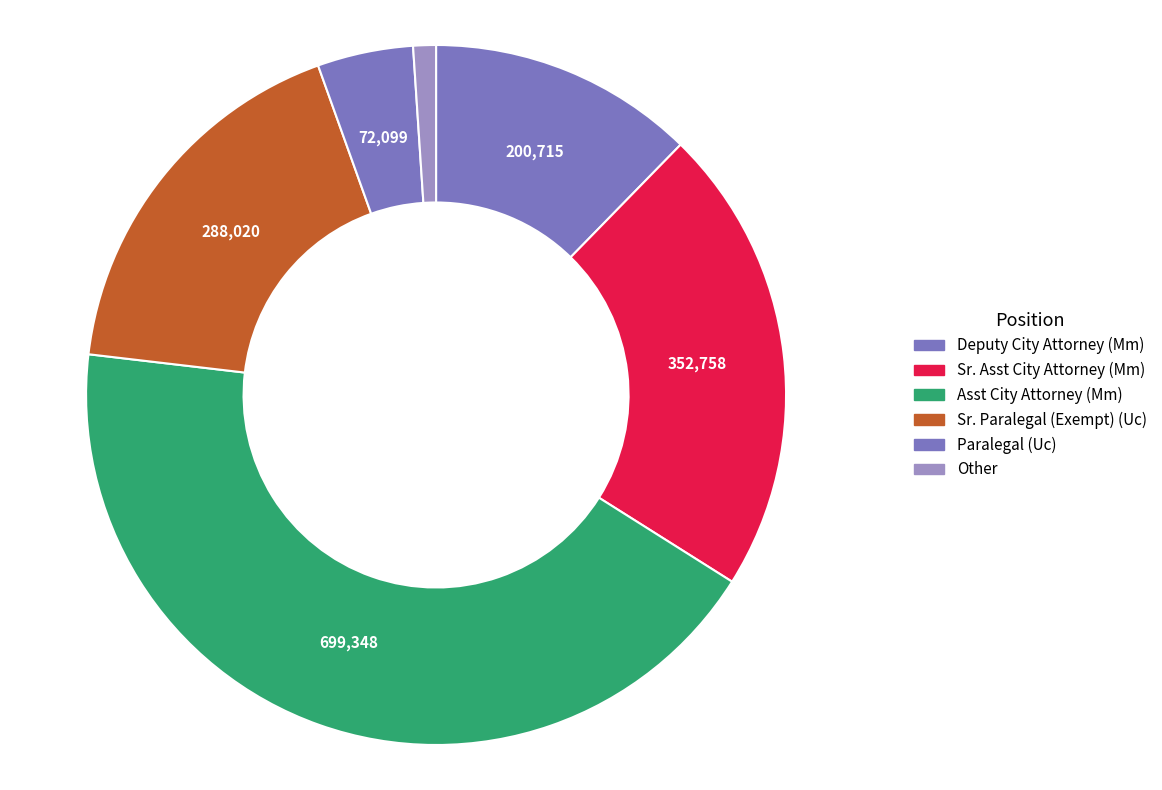

Does any single category account for the majority?

No